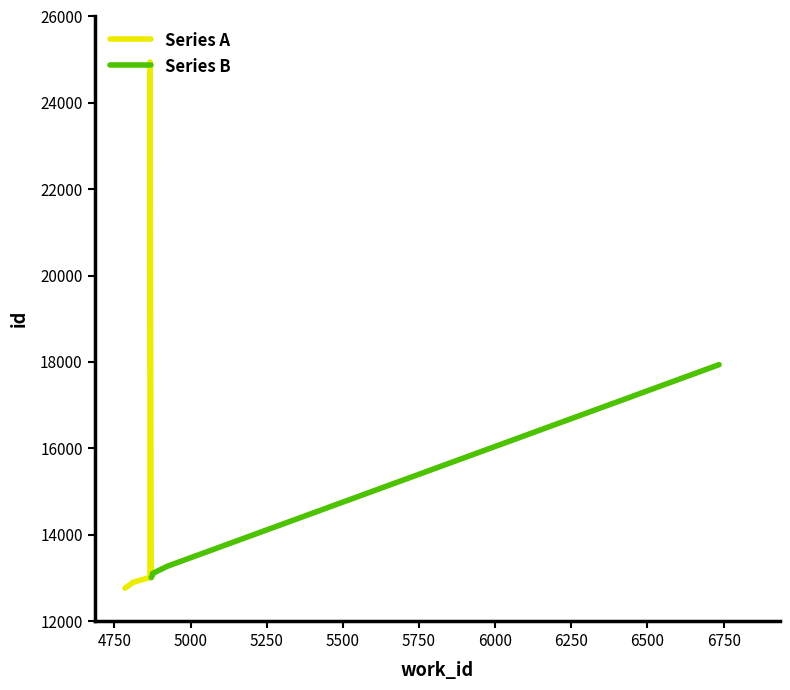

What is the sum of all values?

146894